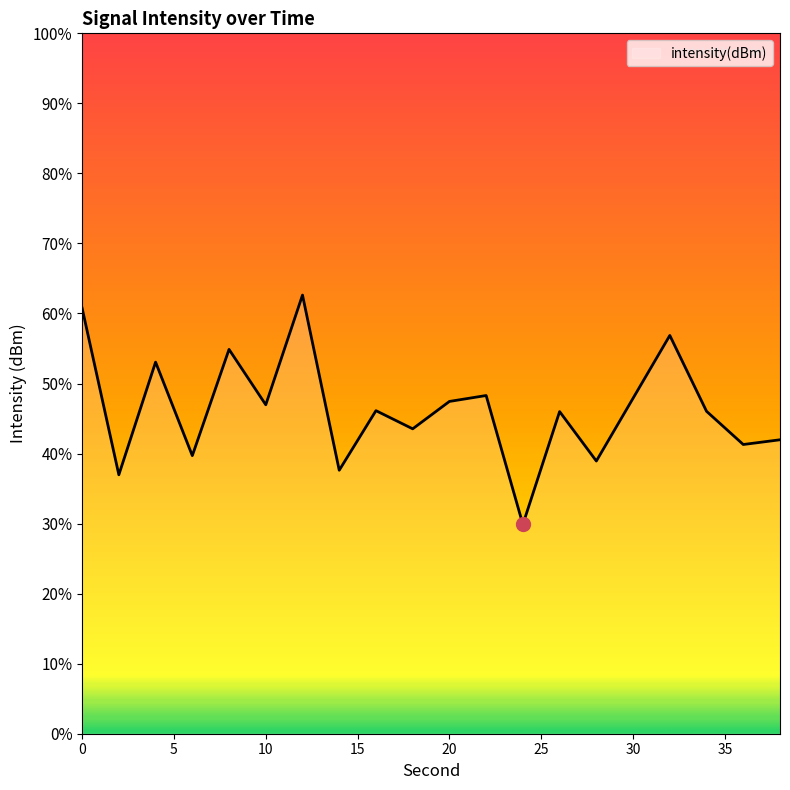

What is the change in value from 14 to 32?

+2.9